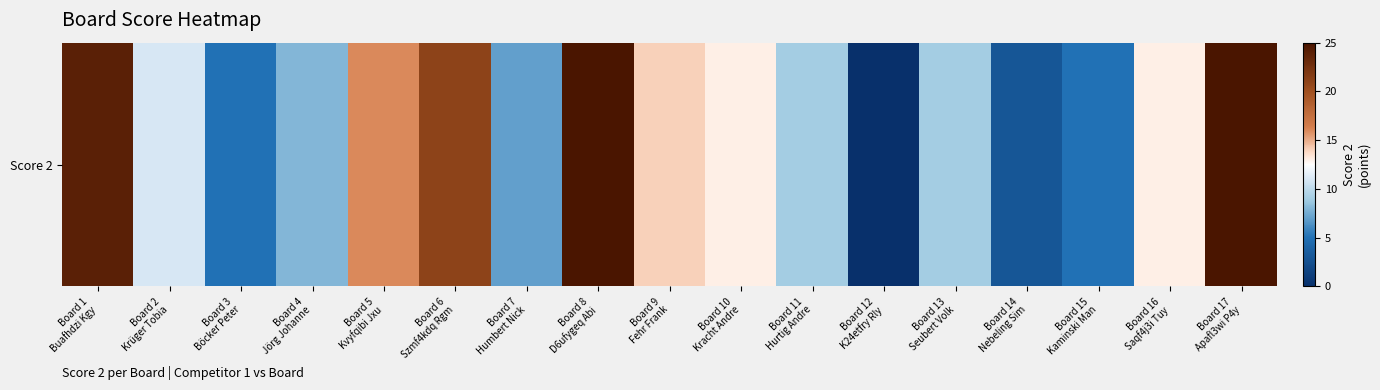

Rank the categories by value from lowest to highest.

Board 12
K24etfry Rly, Board 14
Nebeling Sim, Board 3
Böcker Peter, Board 15
Kaminski Man, Board 7
Humbert Nick, Board 4
Jörg Johanne, Board 11
Hurtig Andre, Board 13
Seubert Volk, Board 2
Krüger Tobia, Board 10
Kracht Andre, Board 16
Saqf4j3i Tuy, Board 9
Fehr Frank, Board 5
Kvyfqibi Jxu, Board 6
Szmf4kdq Rgm, Board 1
Buafhdzi Kgy, Board 8
D6ufygeq Abi, Board 17
Apafl3wi P4y